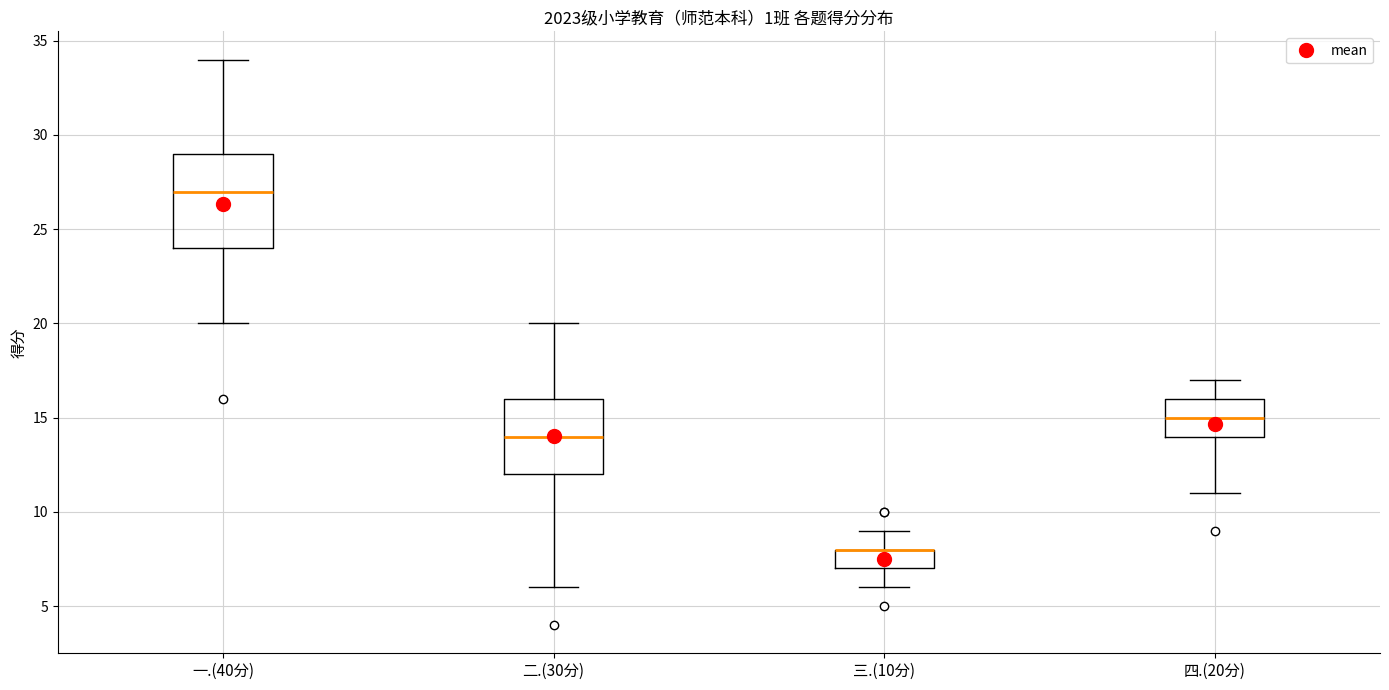

Comparing the boxes themselves (not the whiskers), which one is the tallest?

一.(40分)